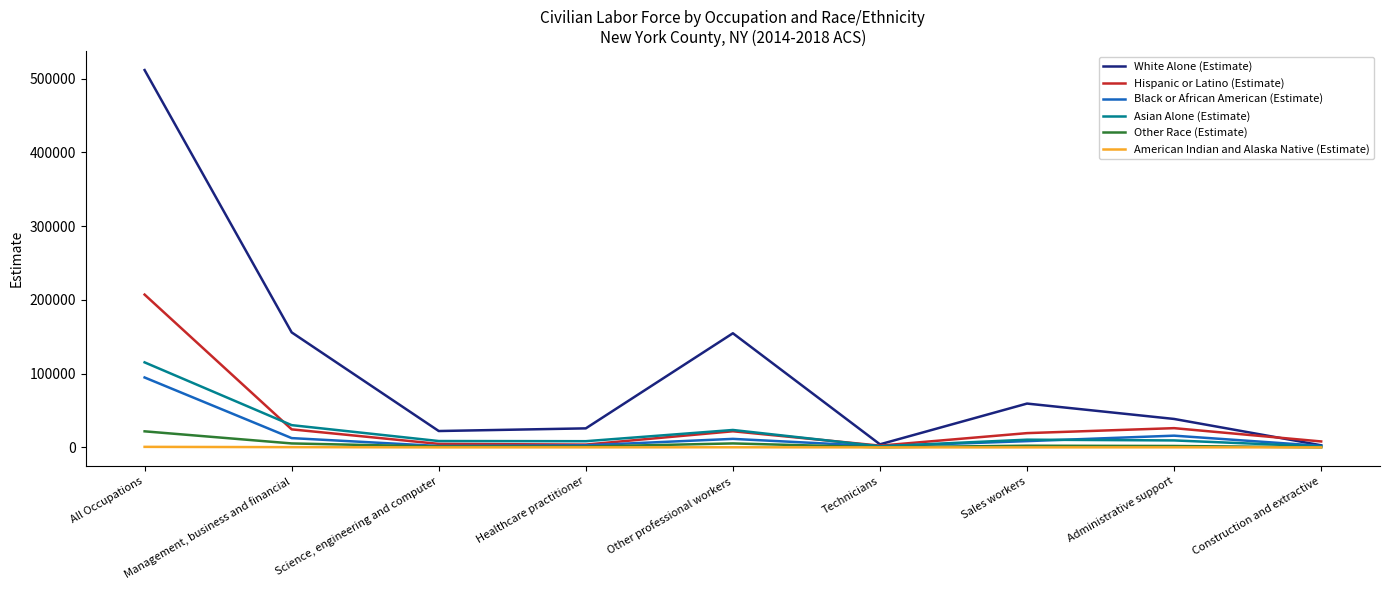

At which category does Black or African American (Estimate) reach its first local peak?

Other professional workers